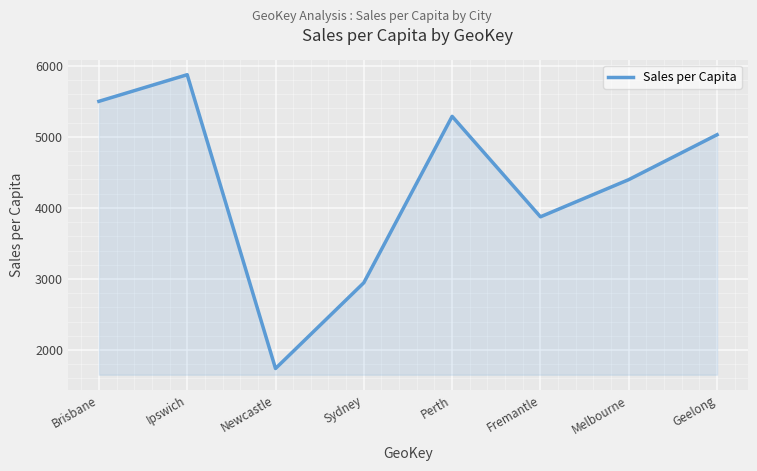

How many interior local valleys (lower than both neighbors) does the data have?

2